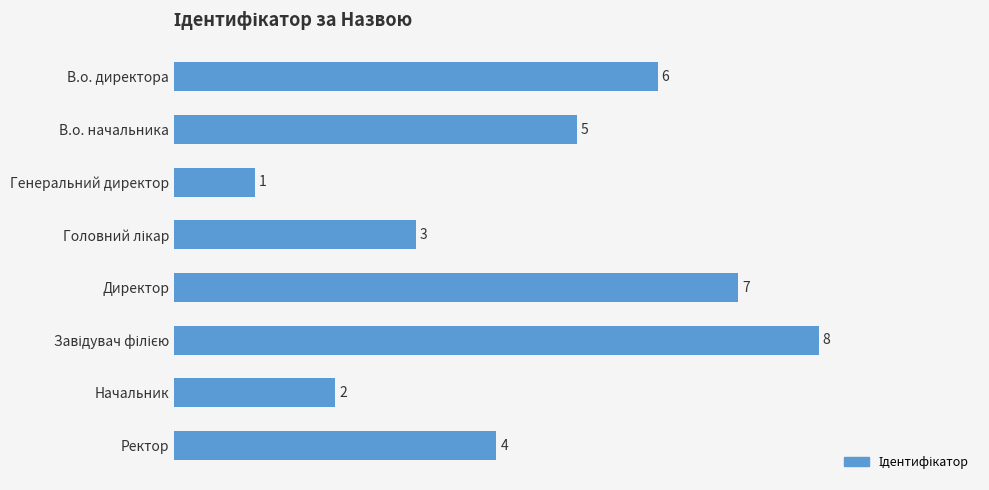

How many values are below 5?

4